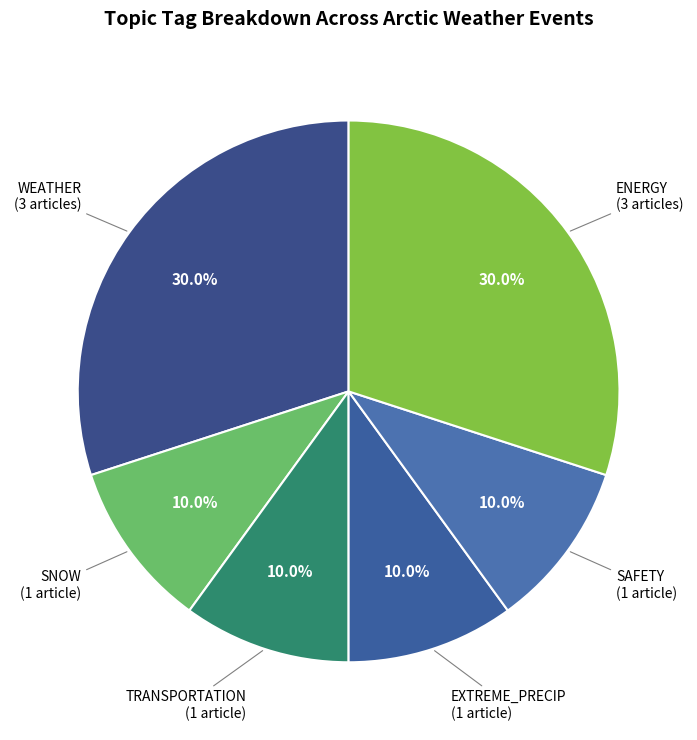

How many slices are in this pie chart?

6